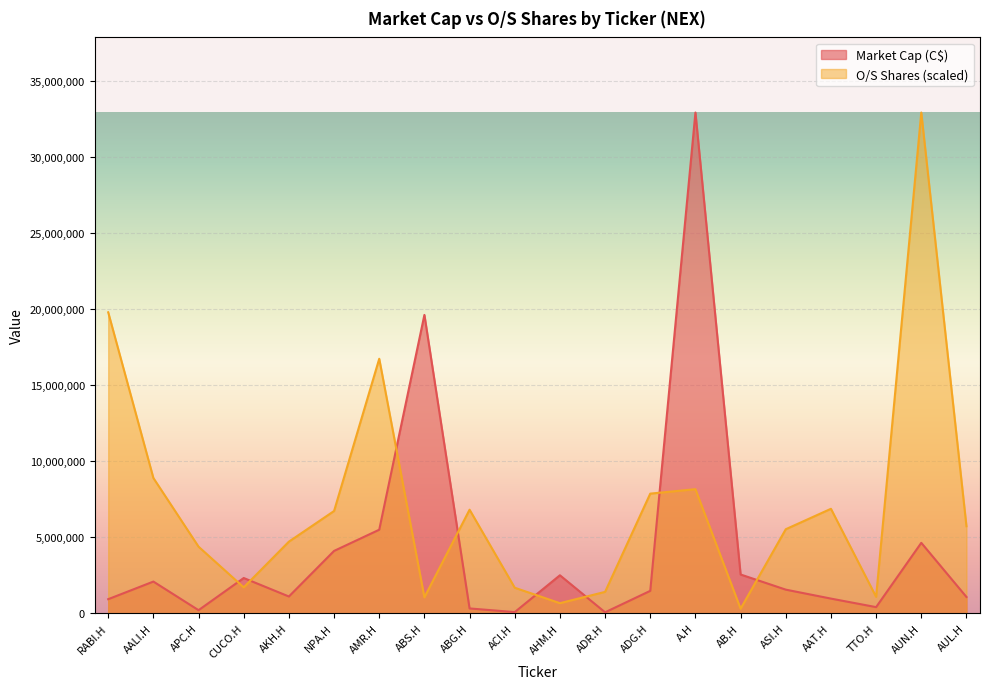

Reading left to right, transcribe all the data shown in this chart.

Market Cap (C$): RABI.H=929007.3	AALI.H=2087911.8	APC.H=205635.4	CUCO.H=2322460.6	AKH.H=1105958.8	NPA.H=4104682.1	AMR.H=5499517.5	ABS.H=19633785.8	ABG.H=319785.3	ACI.H=78910.6	AHM.H=2502000.0	ADR.H=66161.7	ADG.H=1477561.3	A.H=32948587.0	AB.H=2553301.8	ASI.H=1557025.8	AAT.H=967682.2	TTO.H=406853.6	AUN.H=4636972.6	AUL.H=1075056.3
O/S Shares: RABI.H=19803531.2	AALI.H=8901550.5	APC.H=4383503.9	CUCO.H=1707158.7	AKH.H=4715117.0	NPA.H=6730691.7	AMR.H=16747503.1	ABS.H=1051585.3	ABG.H=6816822.4	ACI.H=1682128.2	AHM.H=666685.2	ADR.H=1410359.8	ADG.H=7874247.0	A.H=8166986.9	AB.H=302380.1	ASI.H=5531820.4	AAT.H=6875986.2	TTO.H=1084105.9	AUN.H=32948587.0	AUL.H=5729209.7